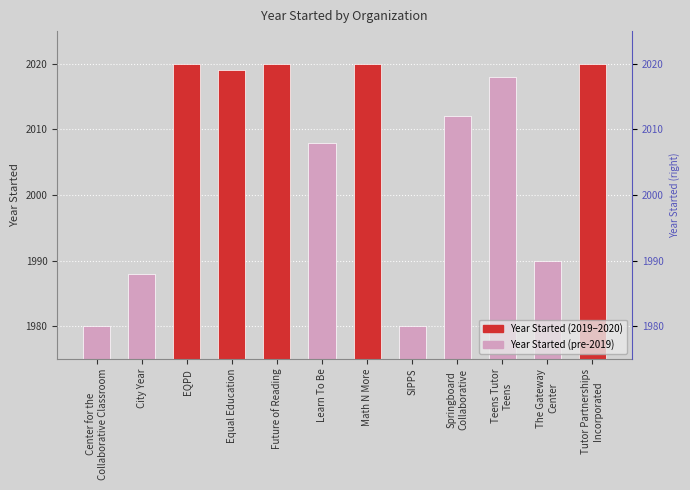

What is the minimum value shown in the chart?

1980